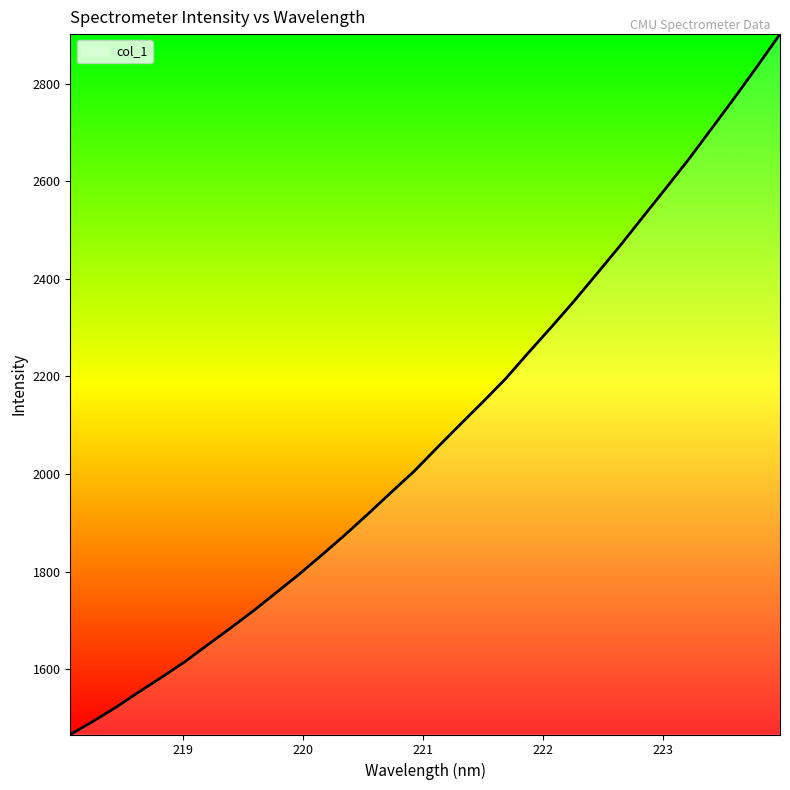

What is the minimum value shown in the chart?

1466.0